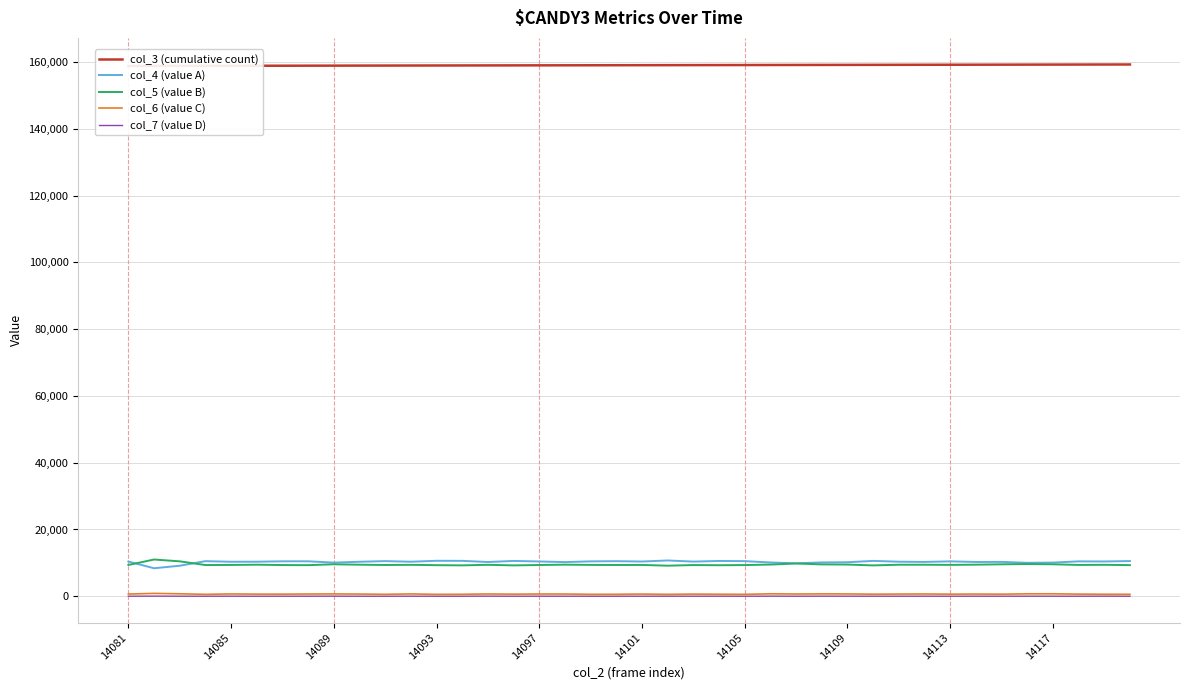

How many distinct data groups are displayed?

5